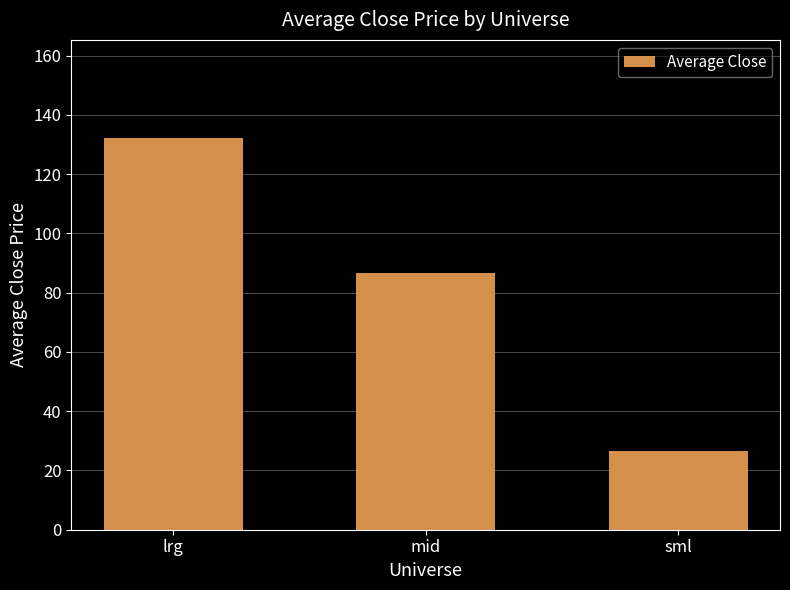

List the labels in order of value, largest first.

lrg, mid, sml